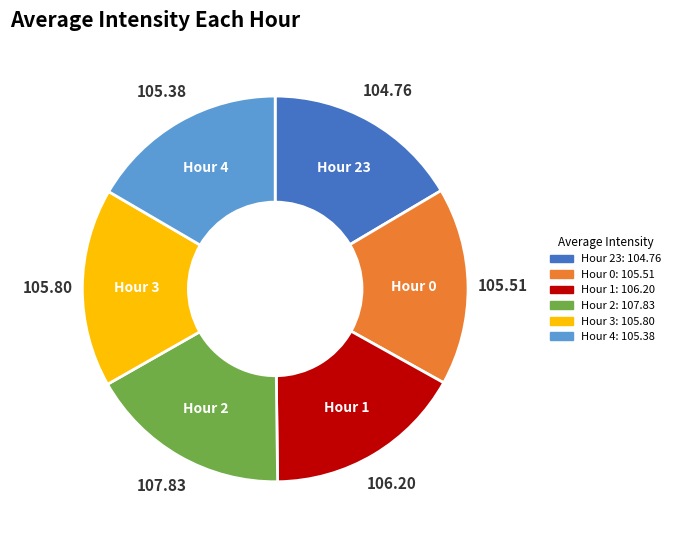

Does any single category account for the majority?

No